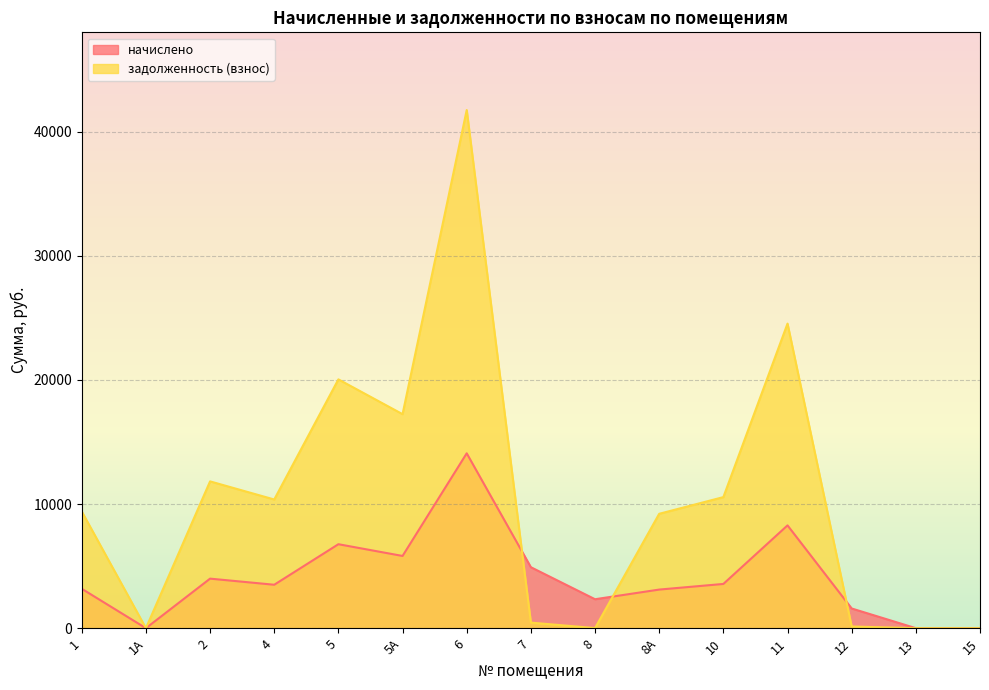

At which category is the sum across all series the highest?

6